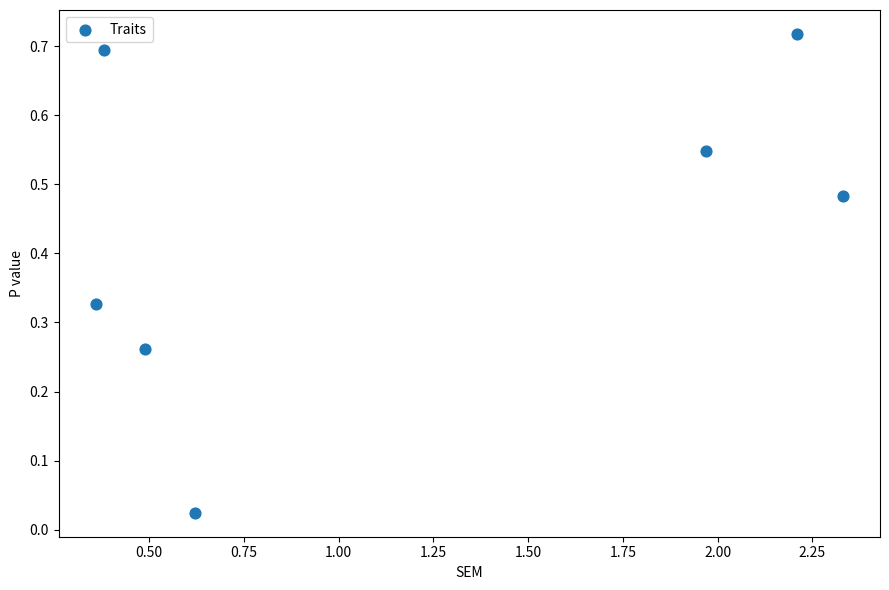

What is the range of X values (max minus min)?

2.0